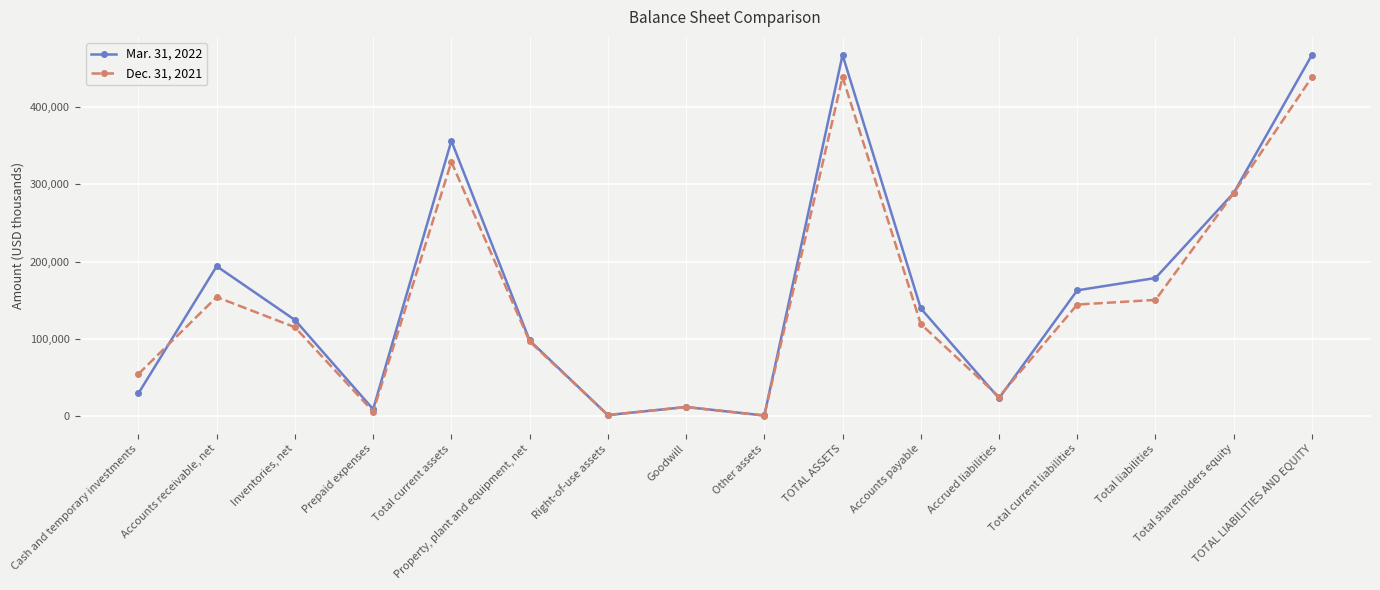

List the series in order of their overall mean, highest first.

Mar. 31, 2022, Dec. 31, 2021